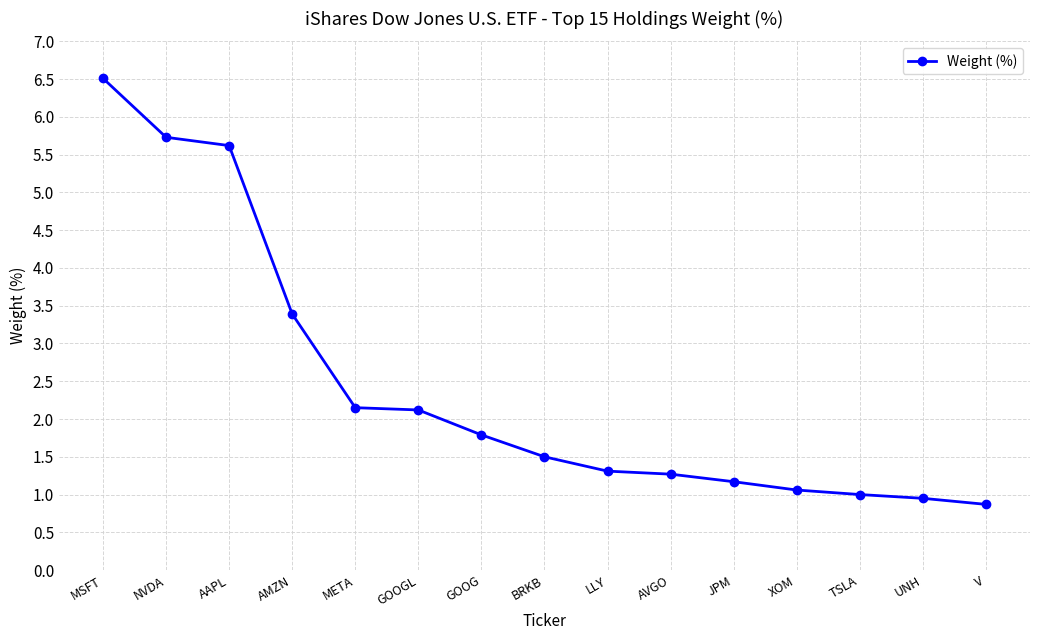

Which category has the lowest value across all series?

V